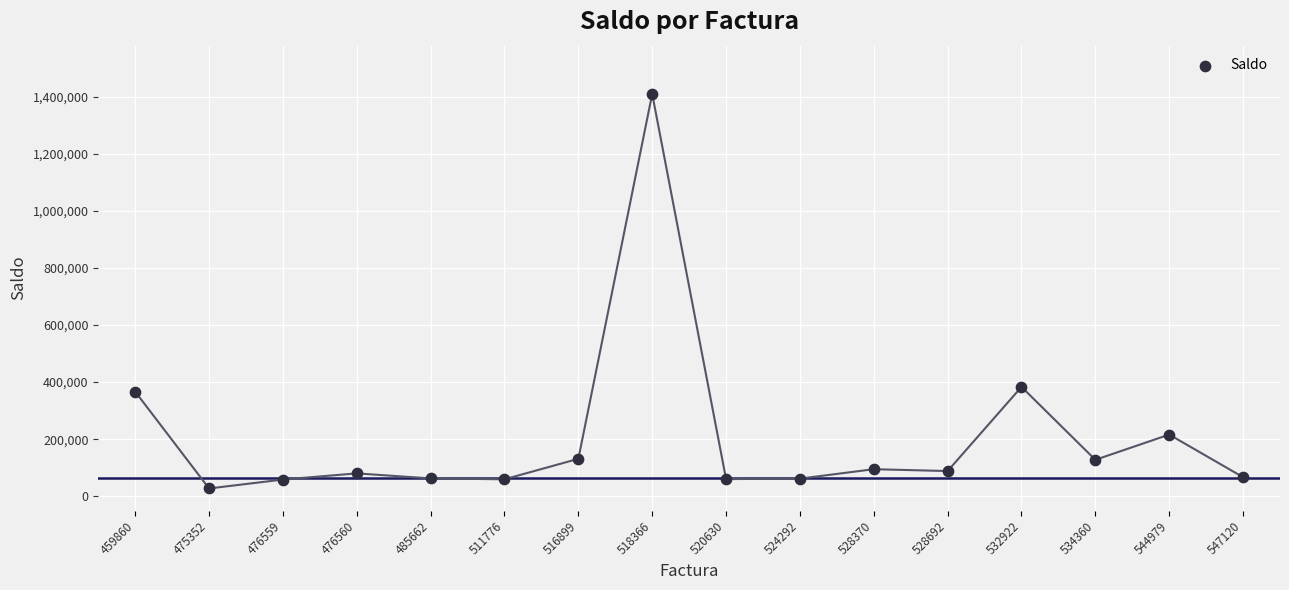

What Y value in the scatter plot is closest to 718356?

383250